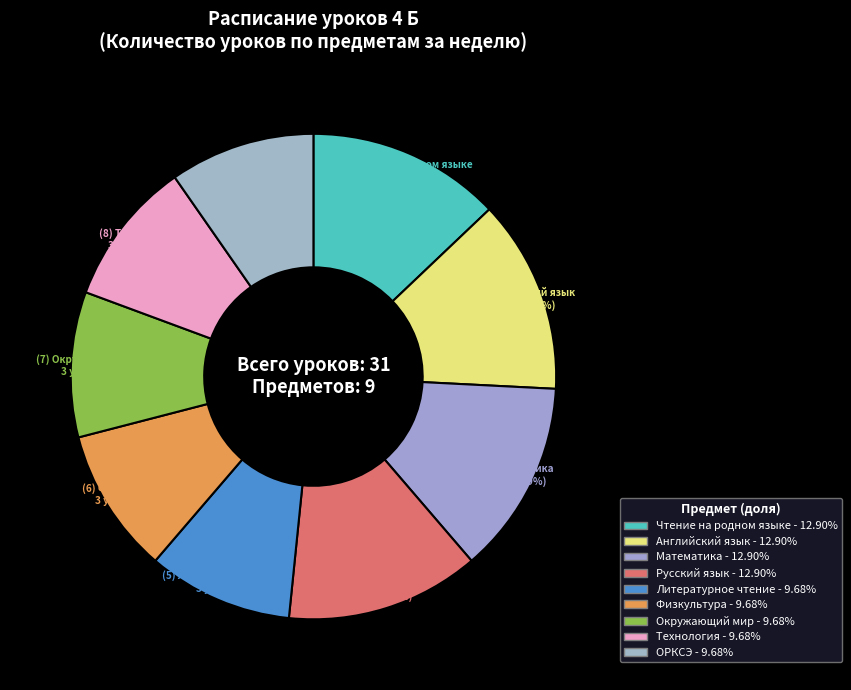

How many segments does this pie chart have?

9